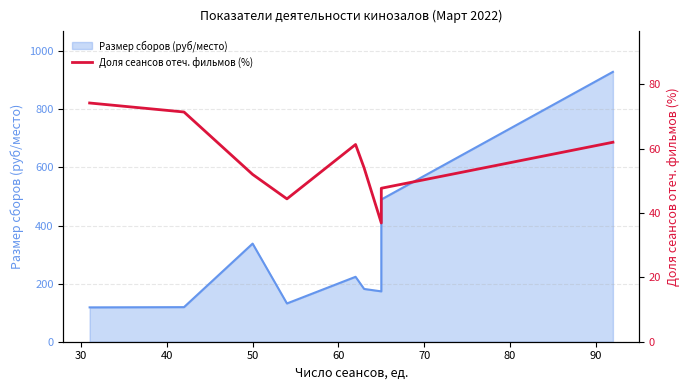

What is the value of the 5th point from the left?

61.3